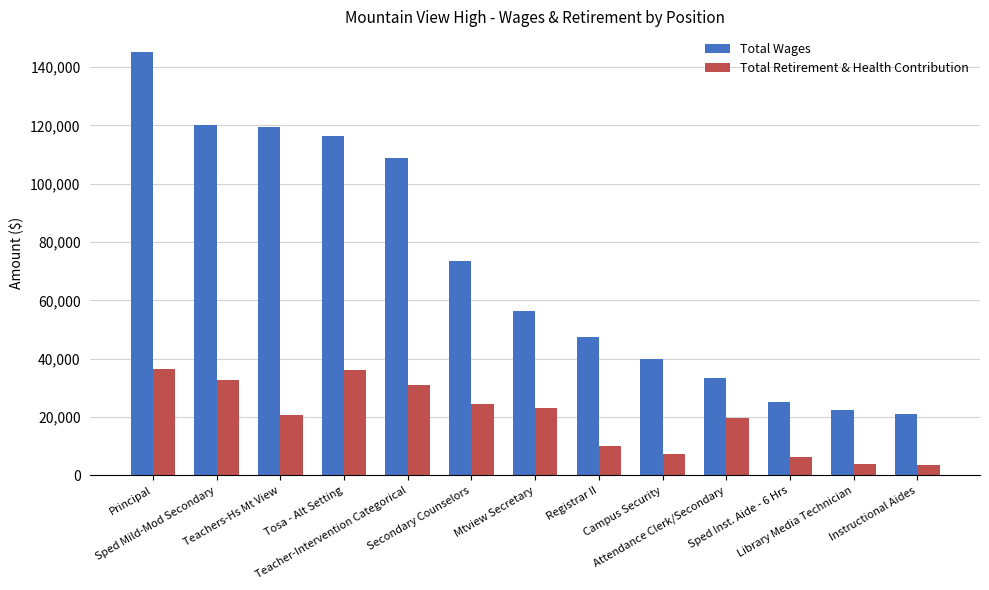

Which series changed the most between Principal and Registrar II?

Total Wages